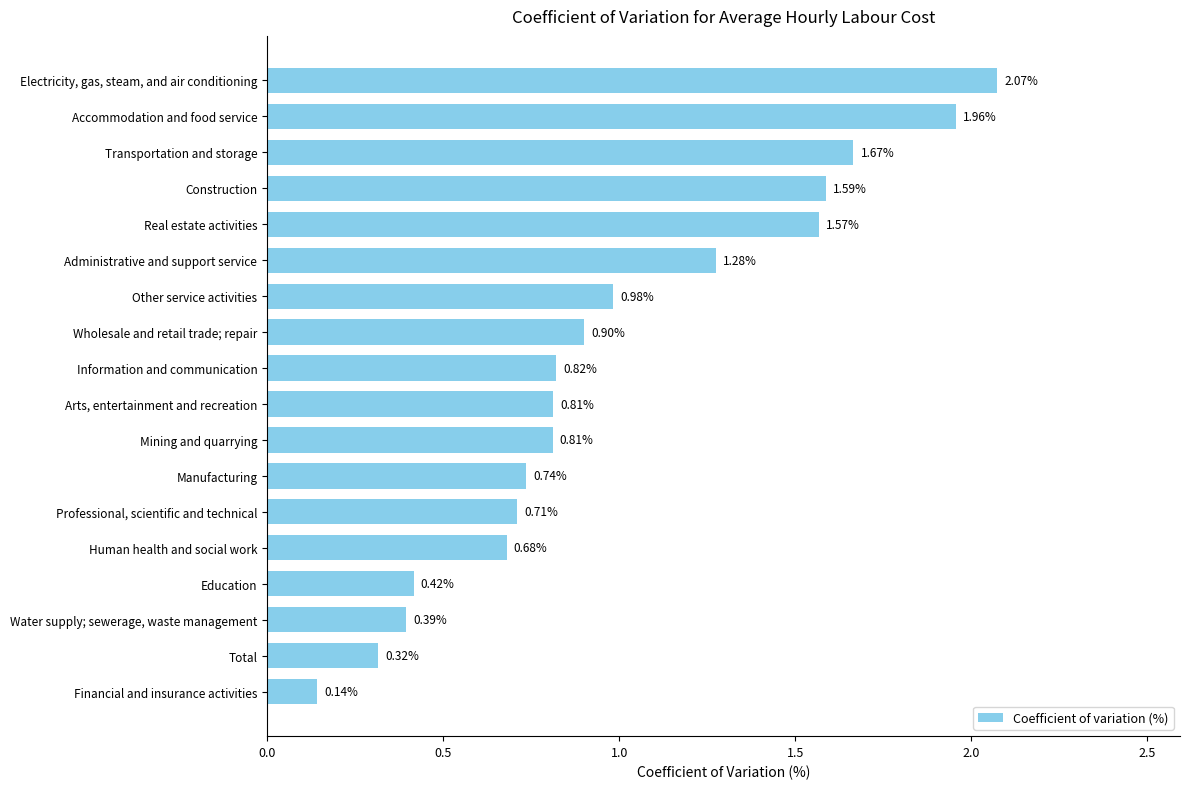

Where is the data nearest to the value 1?

Other service activities